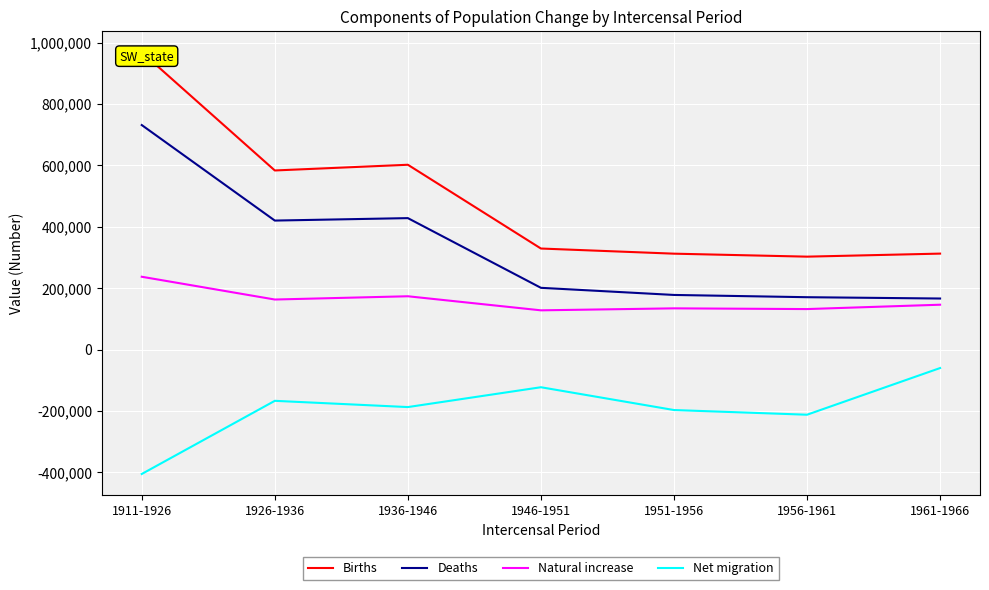

Is it true that Births equals 472558 at 1956-1961?

False